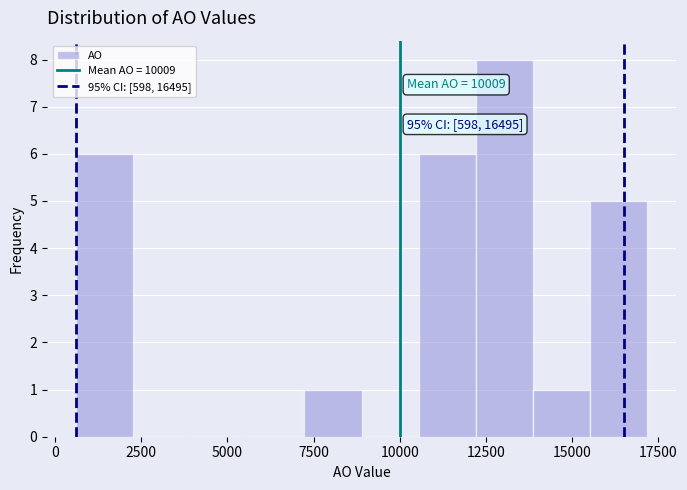

Around what value on the x-axis is the tallest bar? Give the approximate position of its centre, as read against the axis.

13000